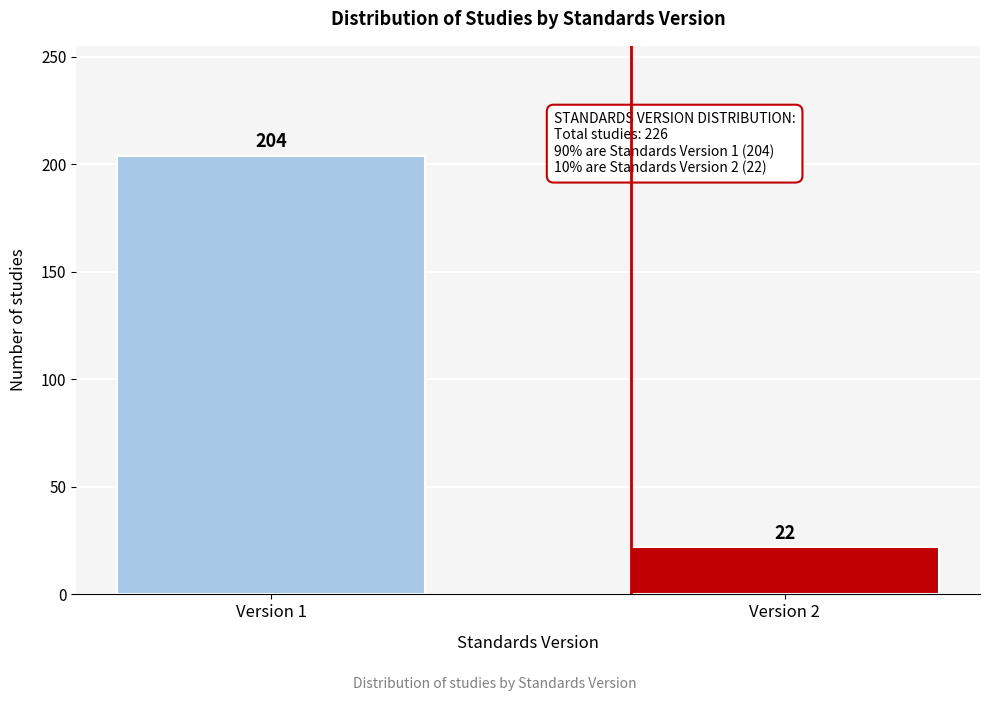

Reading left to right, transcribe all the data shown in this chart.

Version 1=204	Version 2=22